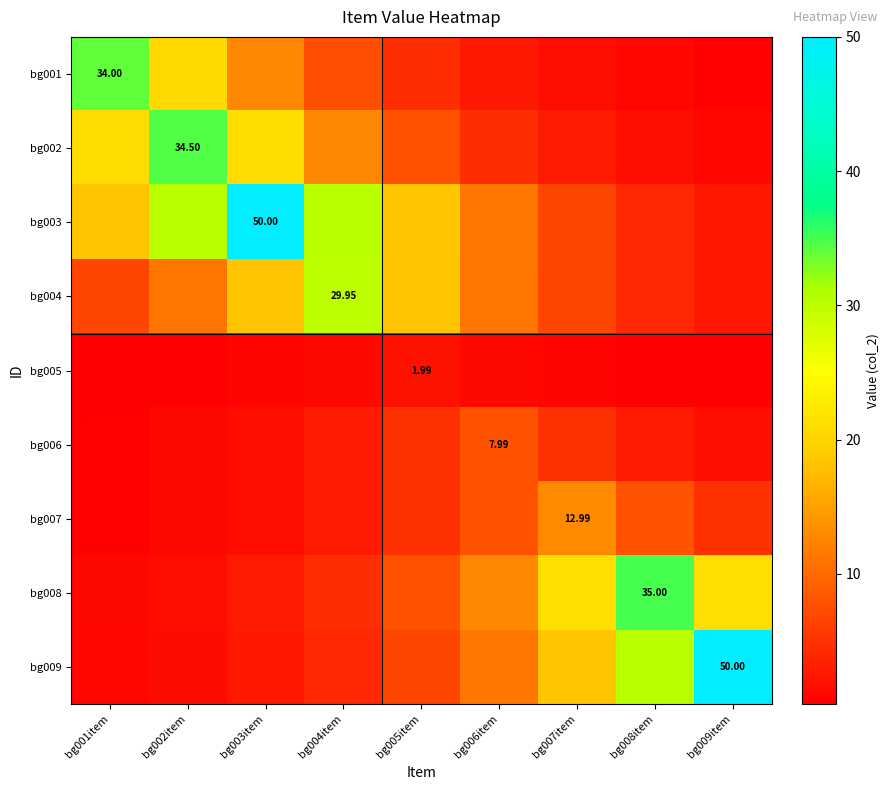

At which category is the sum across all series the highest?

bg003item